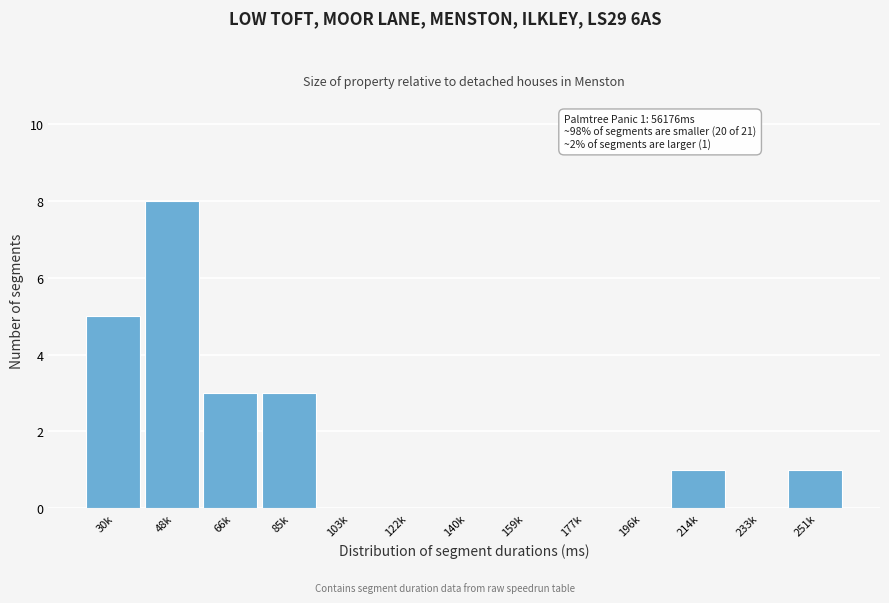

Reading right to left, extract all data points from this chart.

251k=1	233k=0	214k=1	196k=0	177k=0	159k=0	140k=0	122k=0	103k=0	85k=3	66k=3	48k=8	30k=5